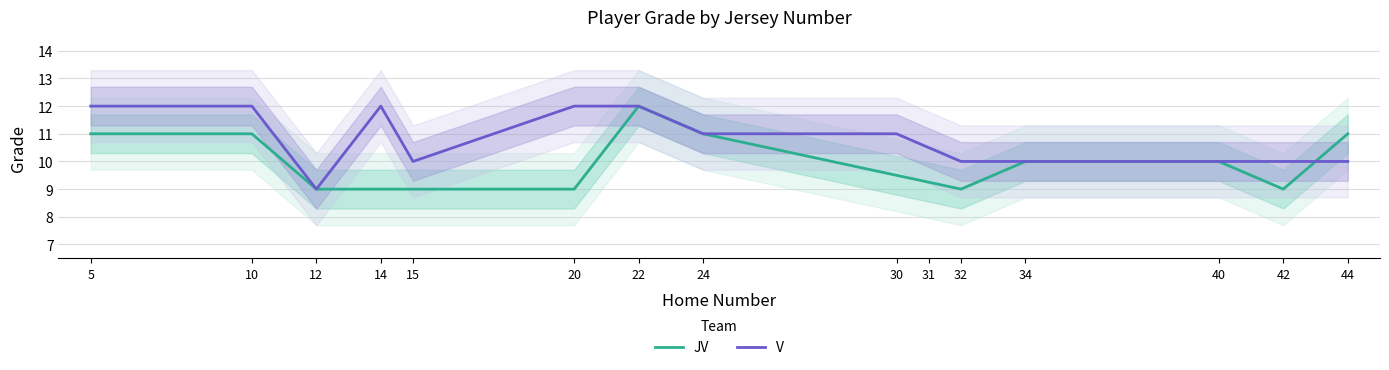

At which category is the sum across all series the highest?

22